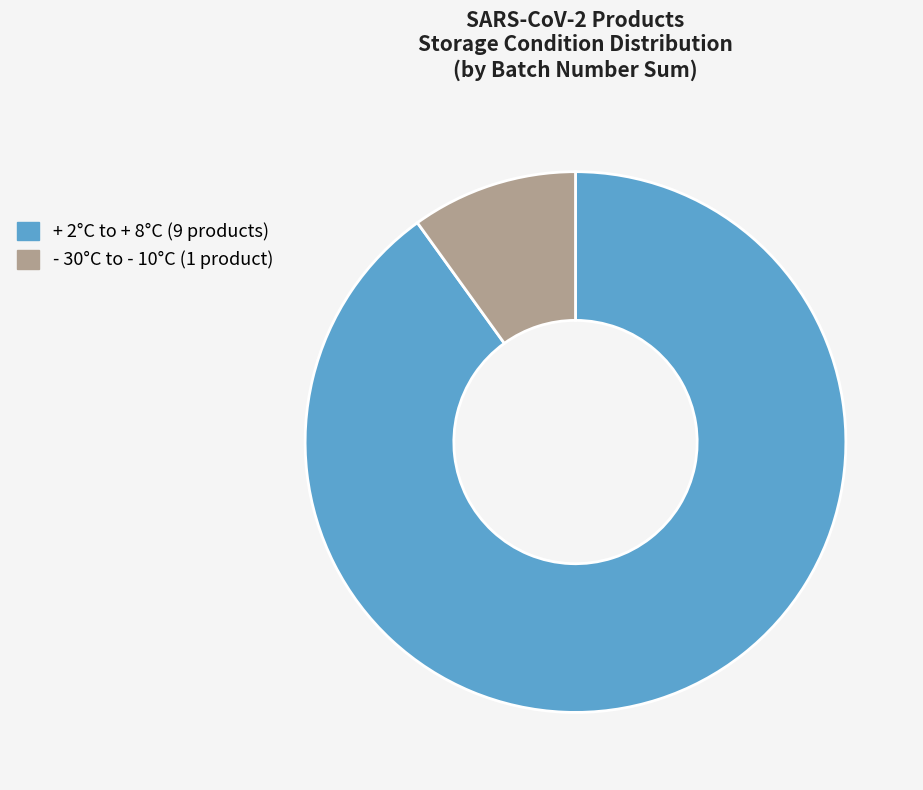

Does any single category account for the majority?

Yes